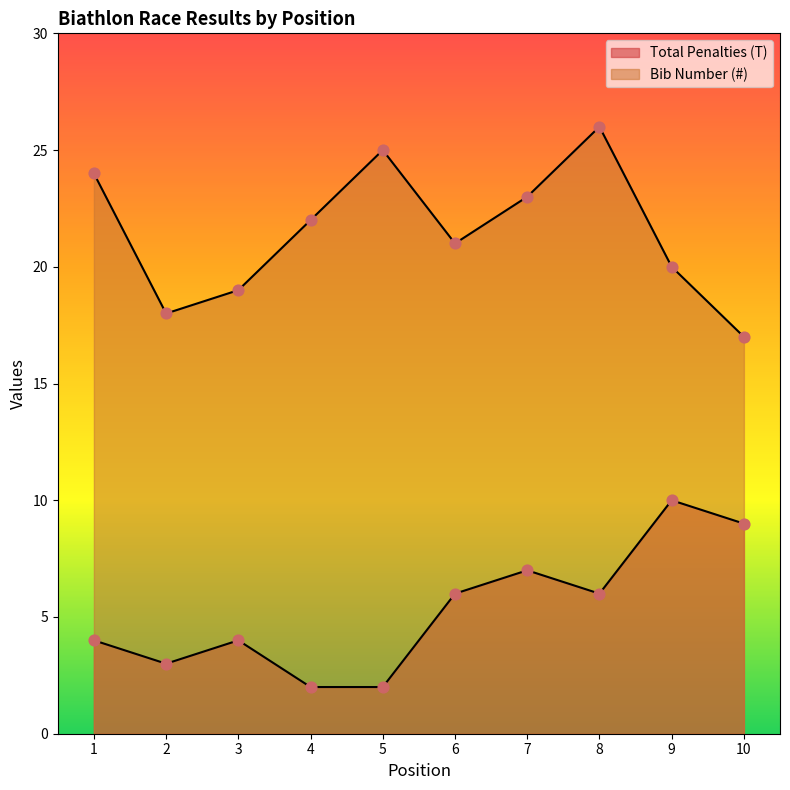

Is the value of Total Penalties (T) at 6 greater than the value of Bib Number (#) at 9?

No